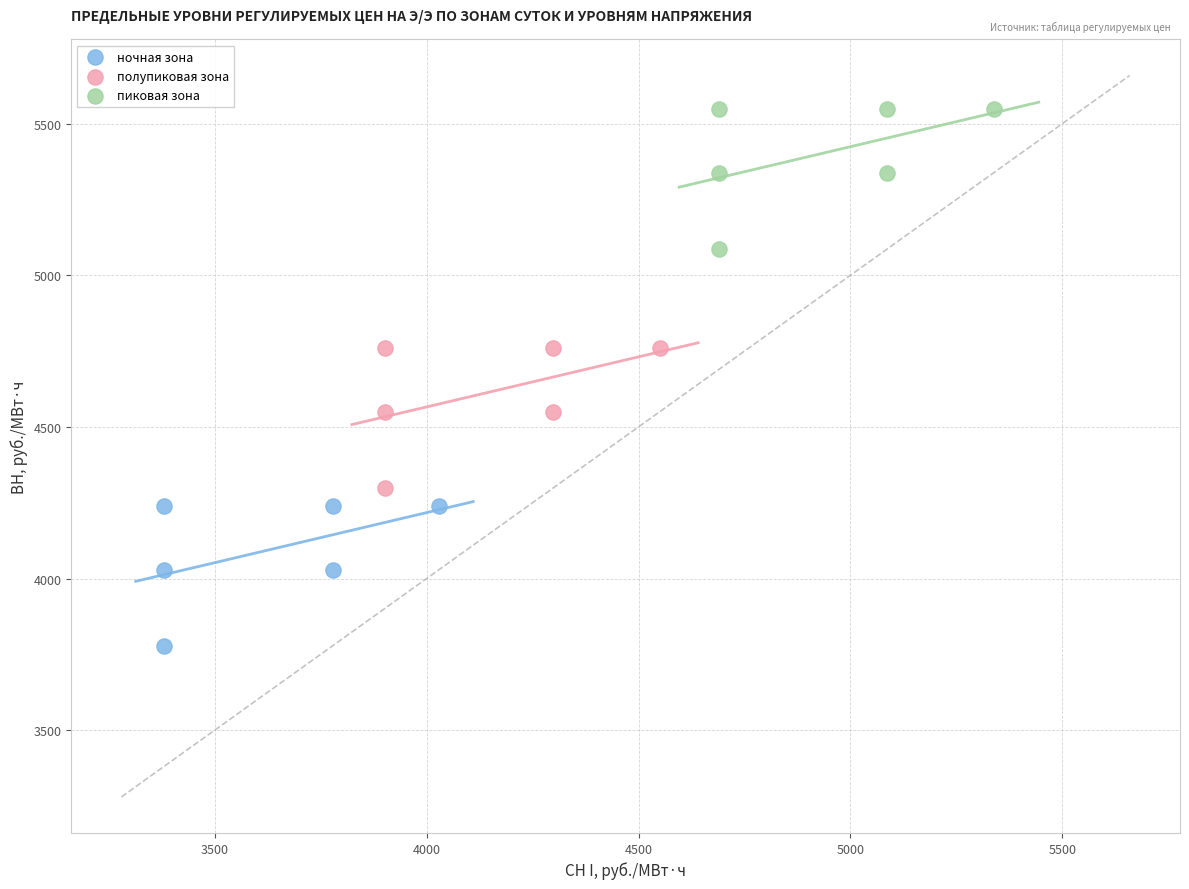

Which series contains the lowest Y value?

ночная зона